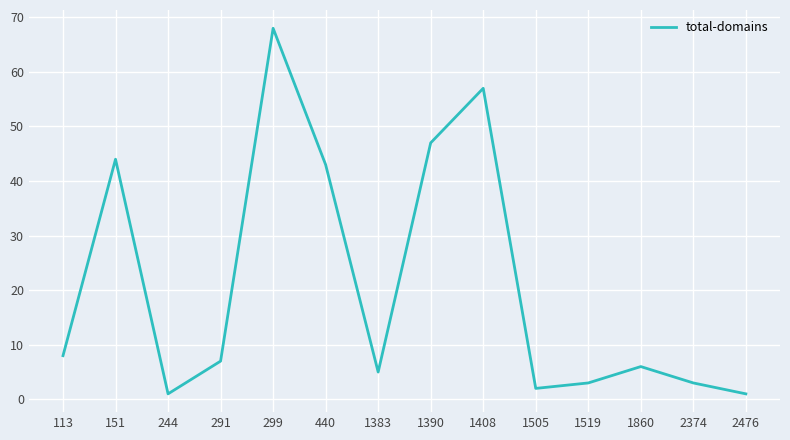

Read the value at 440, to the nearest 5.

45